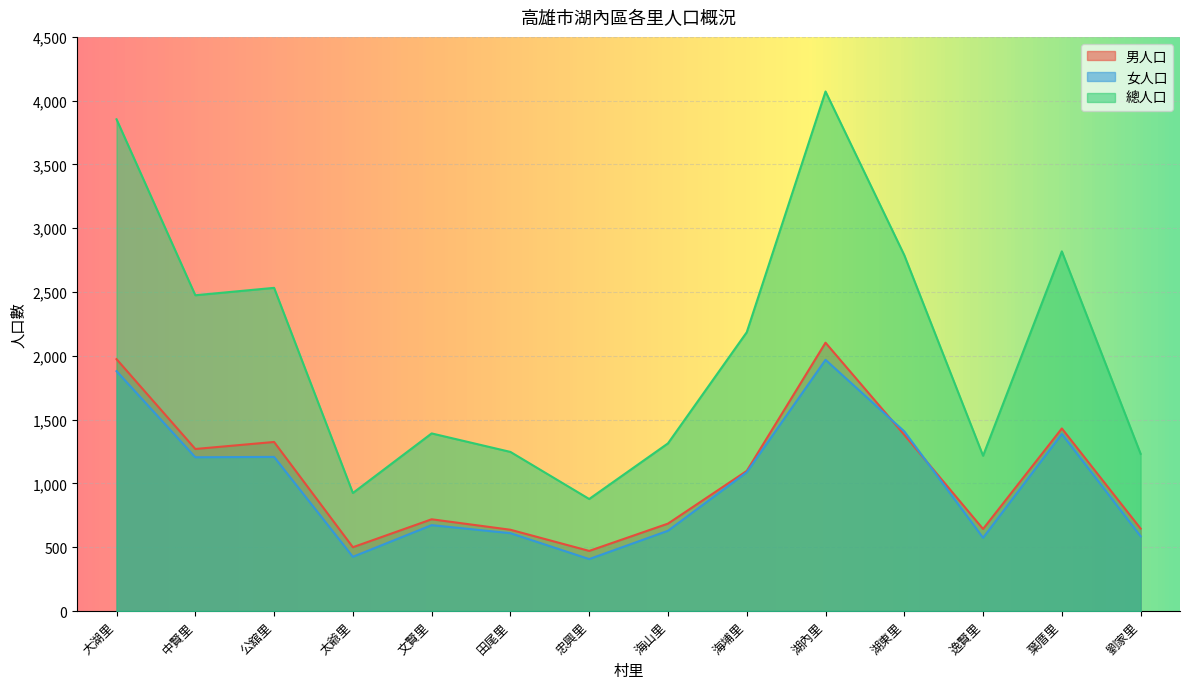

What is the greatest value displayed?

4072